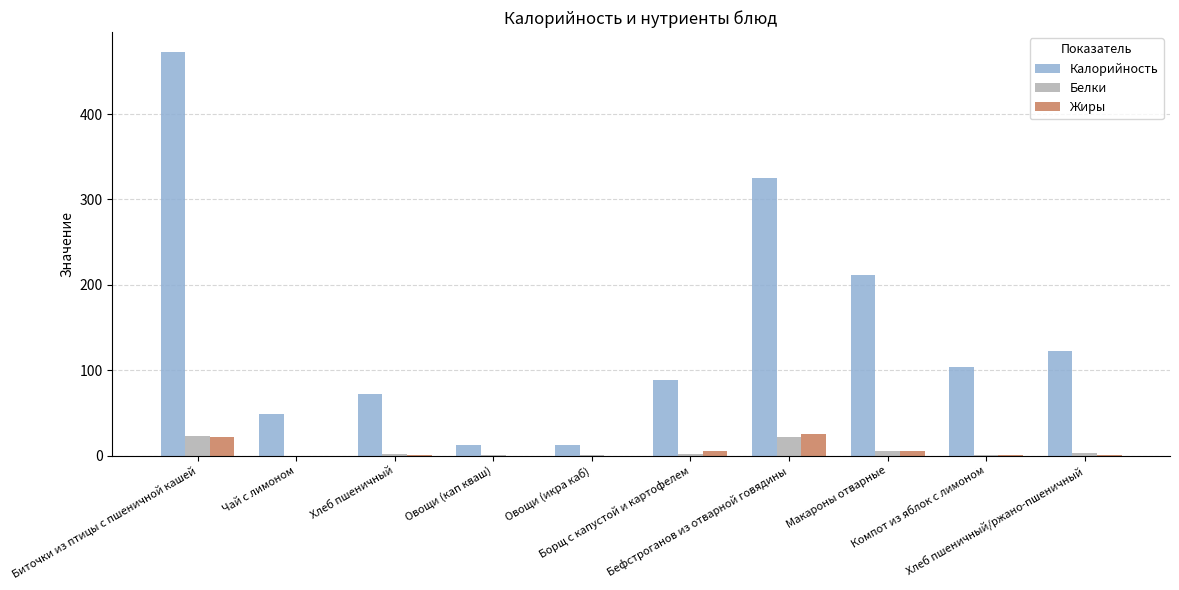

The value of Жиры at Борщ с капустой и картофелем is 5.3. True or false?

True